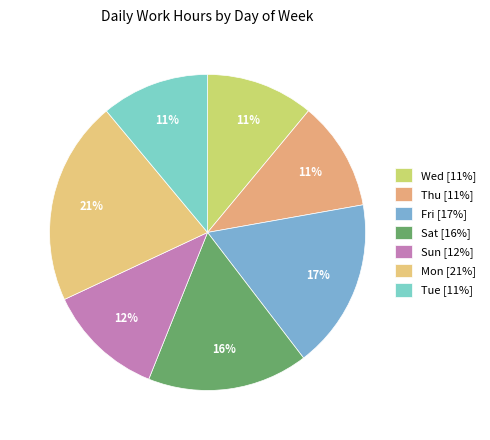

How many segments does this pie chart have?

7